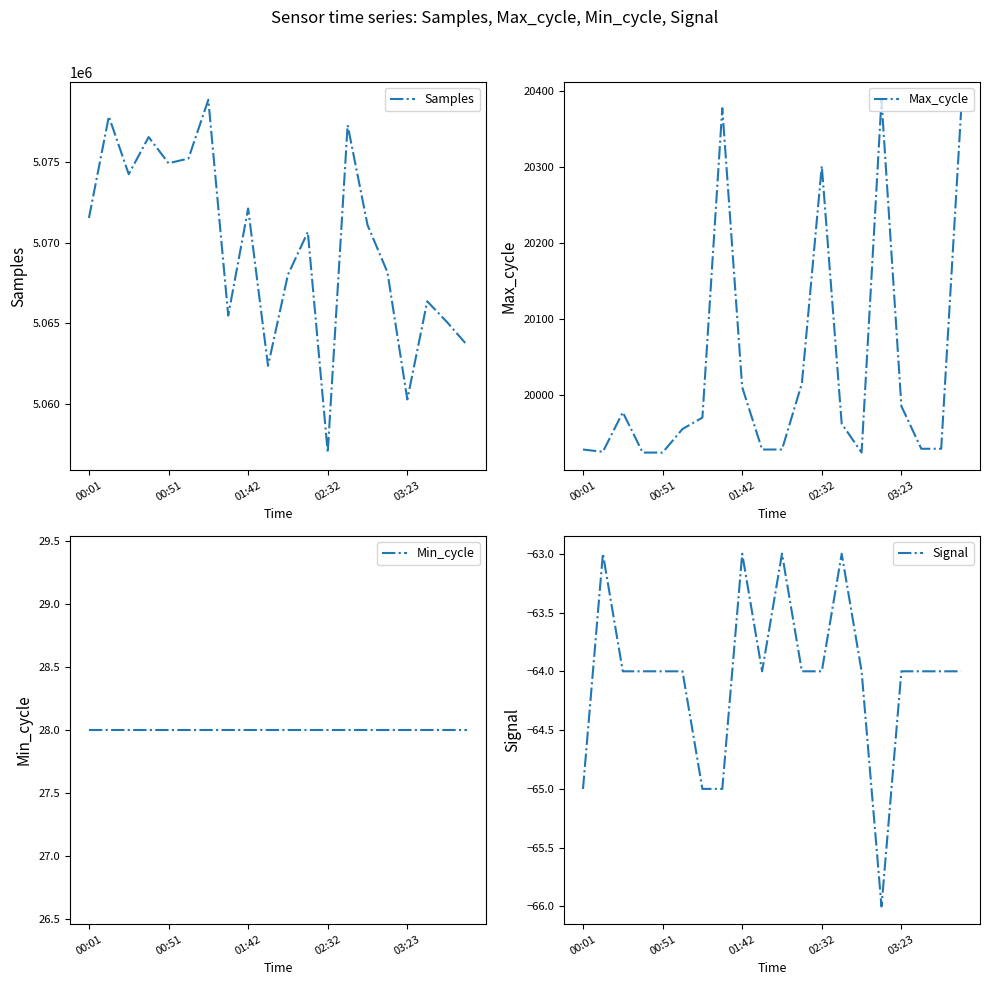

What are all the series names shown in the legend?

Samples, Max_cycle, Min_cycle, Signal